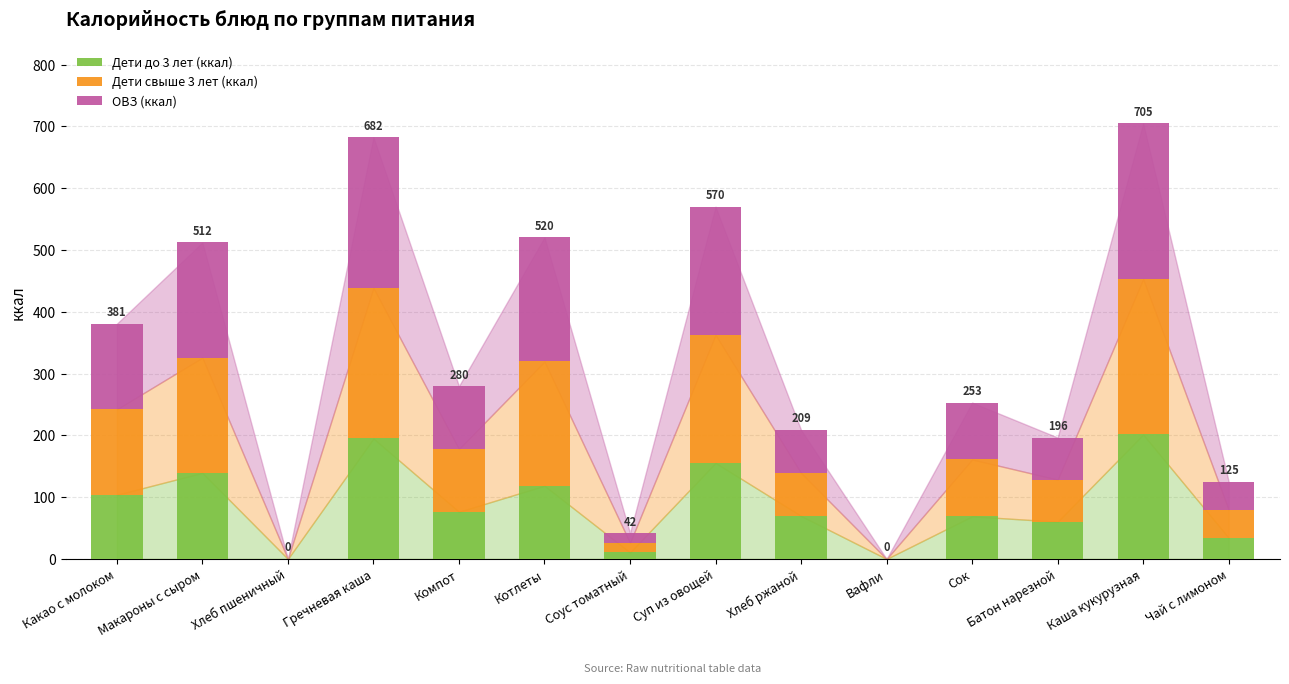

True or false: Дети до 3 лет (ккал) has a value of 0.0 at Хлеб пшеничный.

True